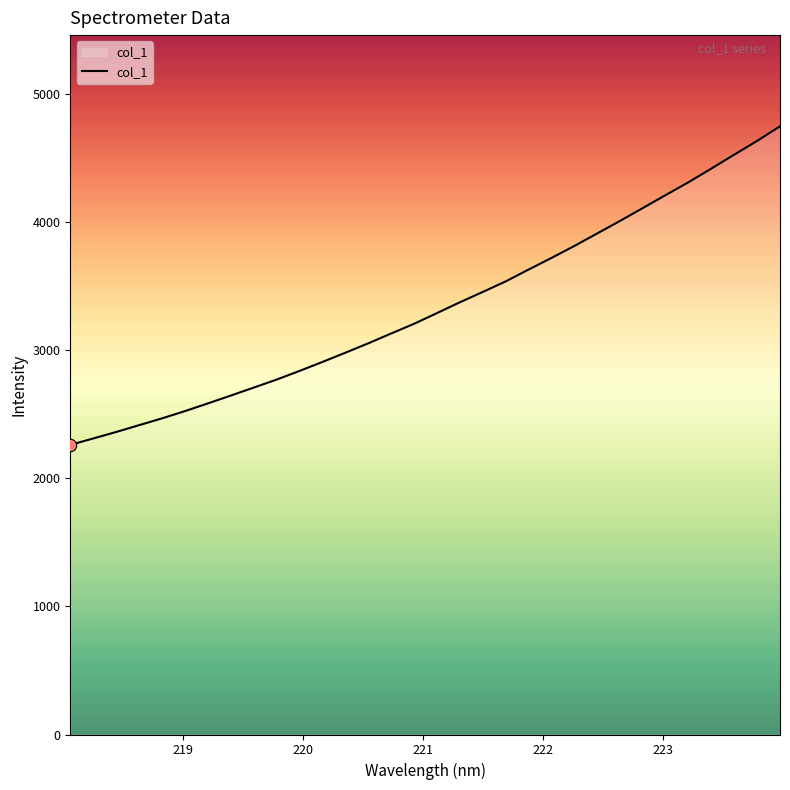

What is the greatest value displayed?

4744.5